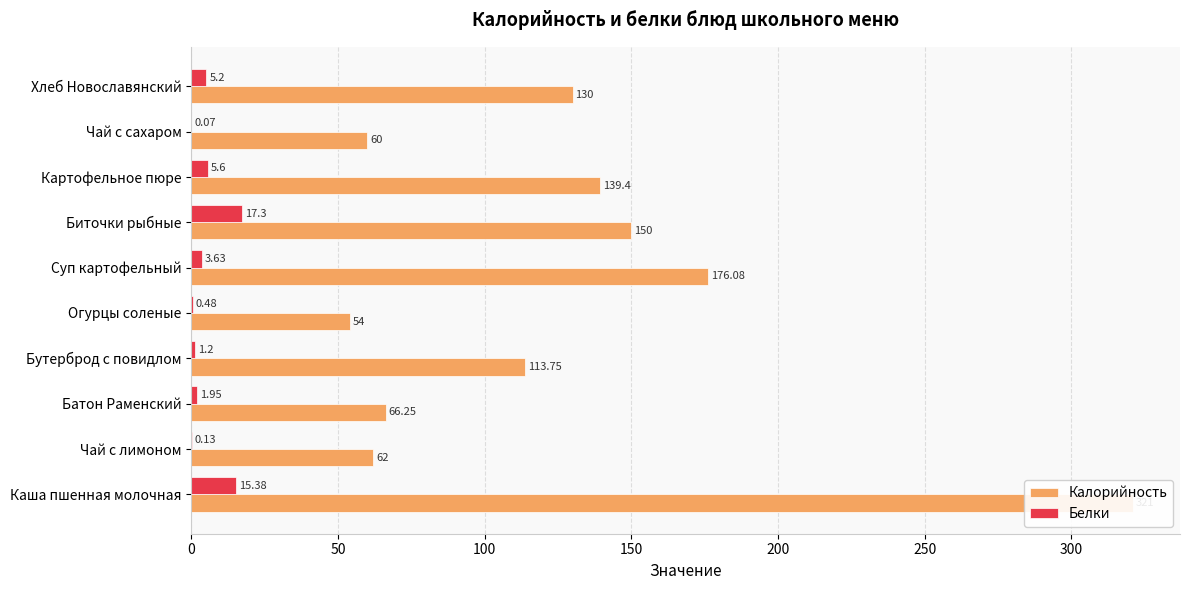

How many distinct data groups are displayed?

2